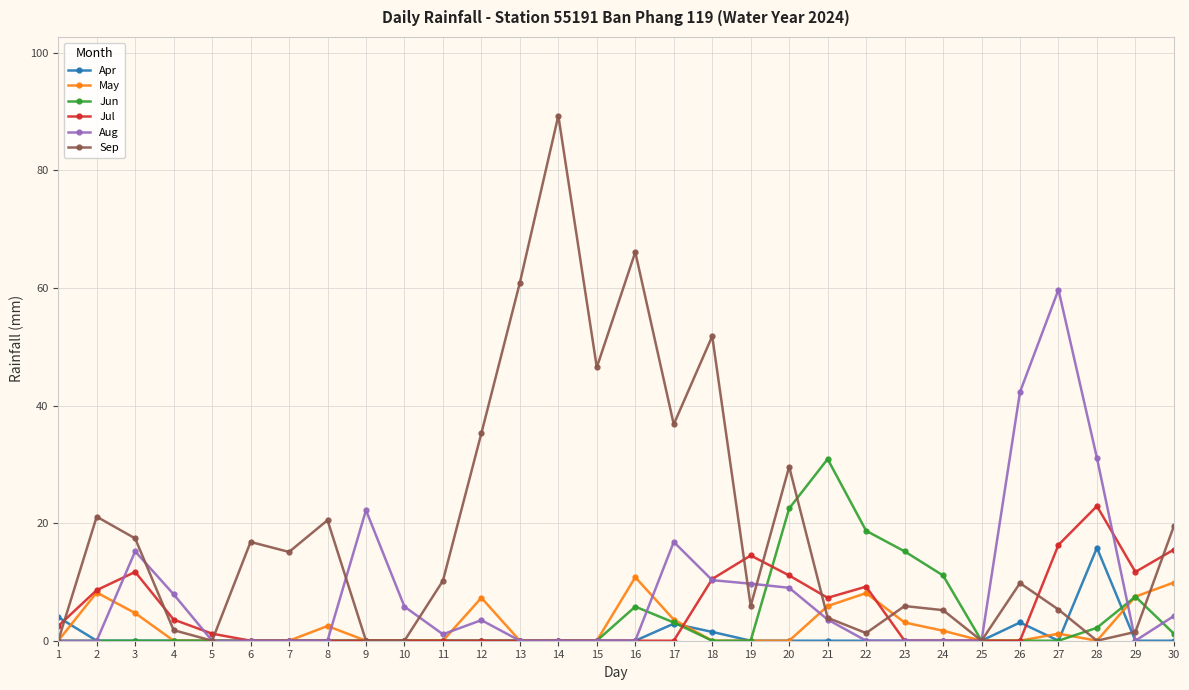

Rank the series by their maximum value, from lowest to highest.

May, Apr, Jul, Jun, Aug, Sep